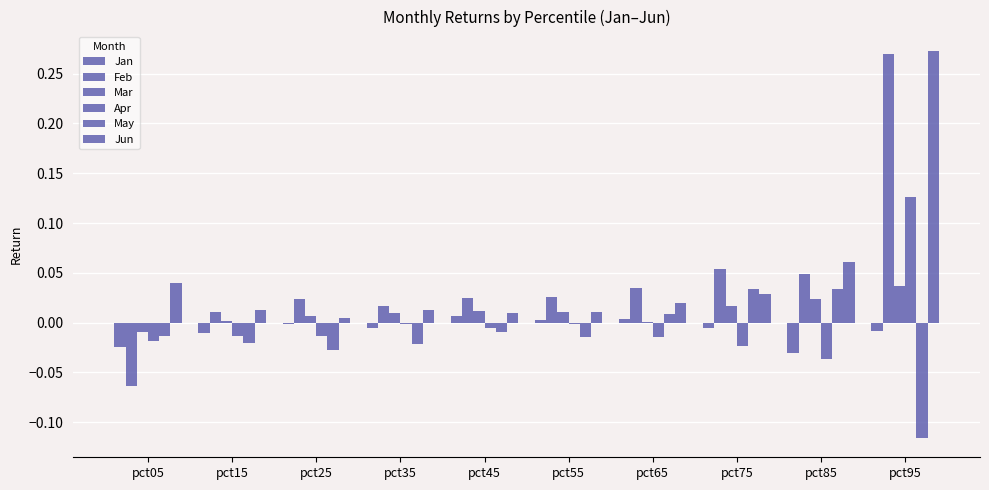

Reading left to right, what are all the values shown in this chart?

Jan: -0.0	-0.0	-0.0	-0.0	0.0	0.0	0.0	-0.0	-0.0	-0.0
Feb: -0.1	0.0	0.0	0.0	0.0	0.0	0.0	0.1	0.0	0.3
Mar: -0.0	0.0	0.0	0.0	0.0	0.0	0.0	0.0	0.0	0.0
Apr: -0.0	-0.0	-0.0	-0.0	-0.0	-0.0	-0.0	-0.0	-0.0	0.1
May: -0.0	-0.0	-0.0	-0.0	-0.0	-0.0	0.0	0.0	0.0	-0.1
Jun: 0.0	0.0	0.0	0.0	0.0	0.0	0.0	0.0	0.1	0.3